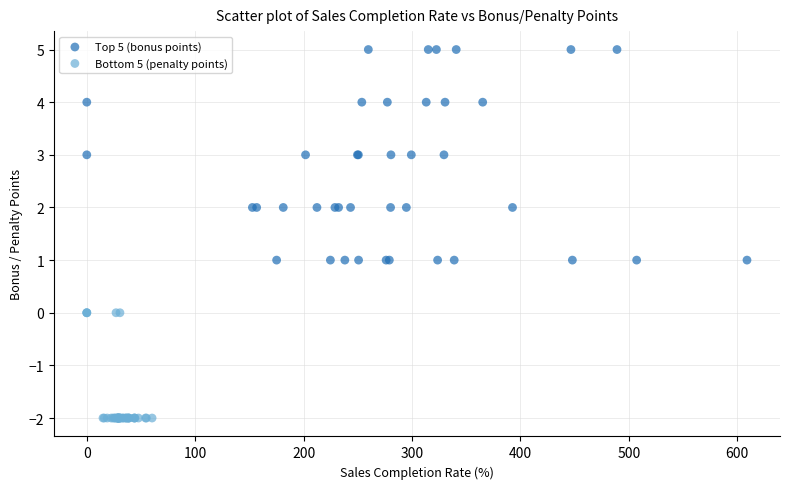

Which series reaches the maximum Y coordinate?

Top 5 (bonus points)